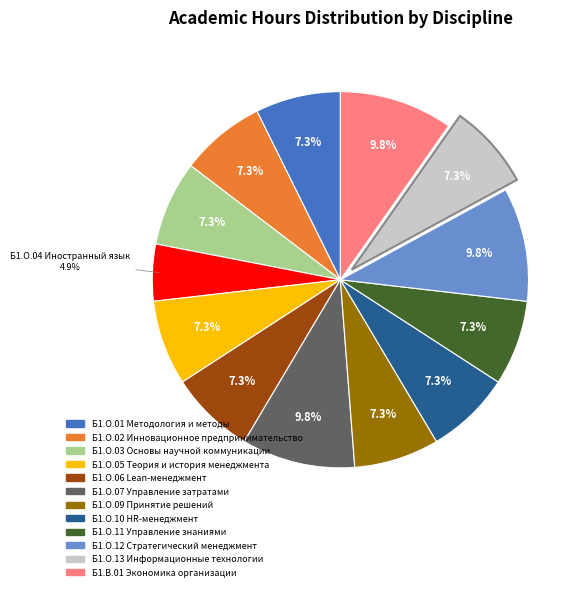

Is there a majority slice in this chart?

No